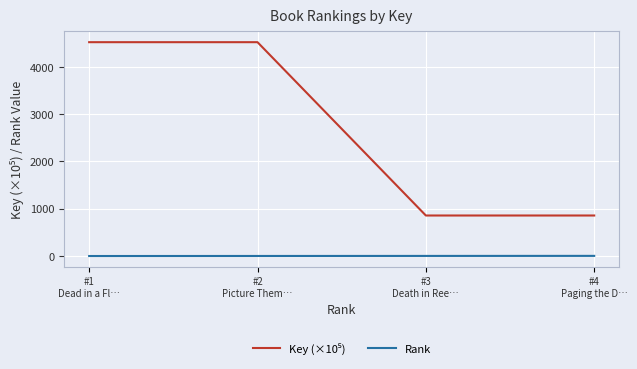

What is the total value across all series at #4
Paging the D…?

861.8